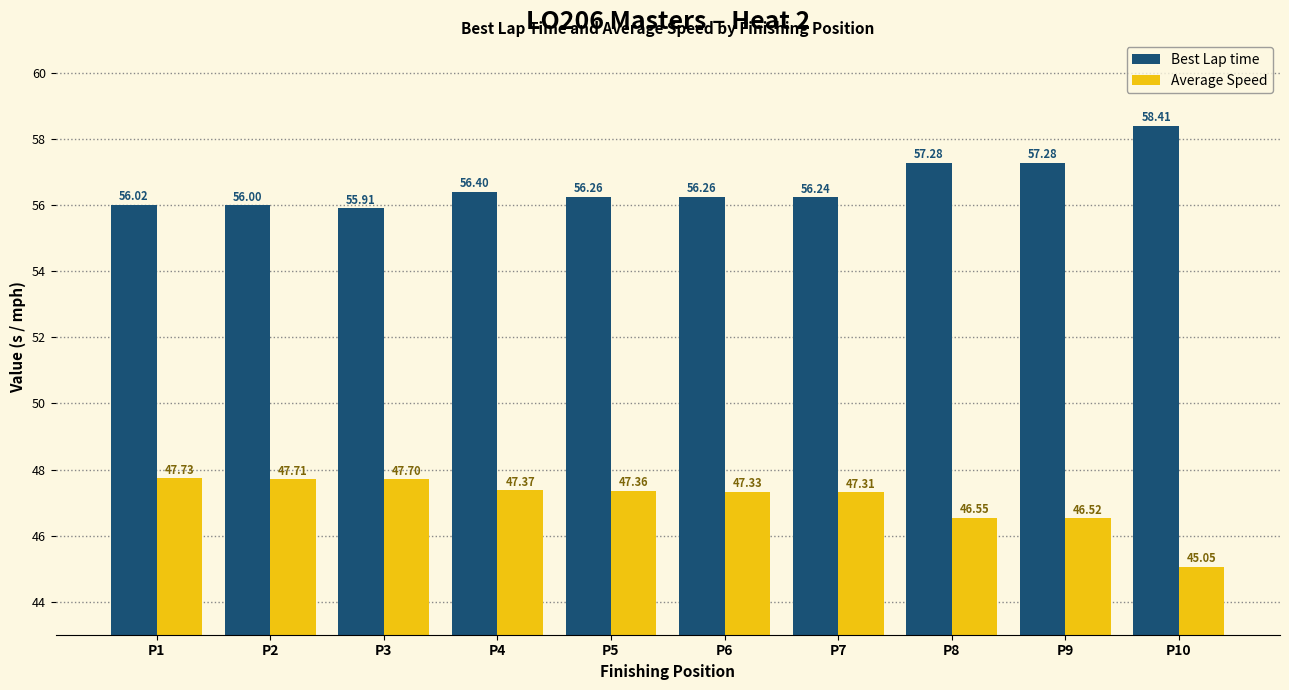

How many bars are there in each group?

2